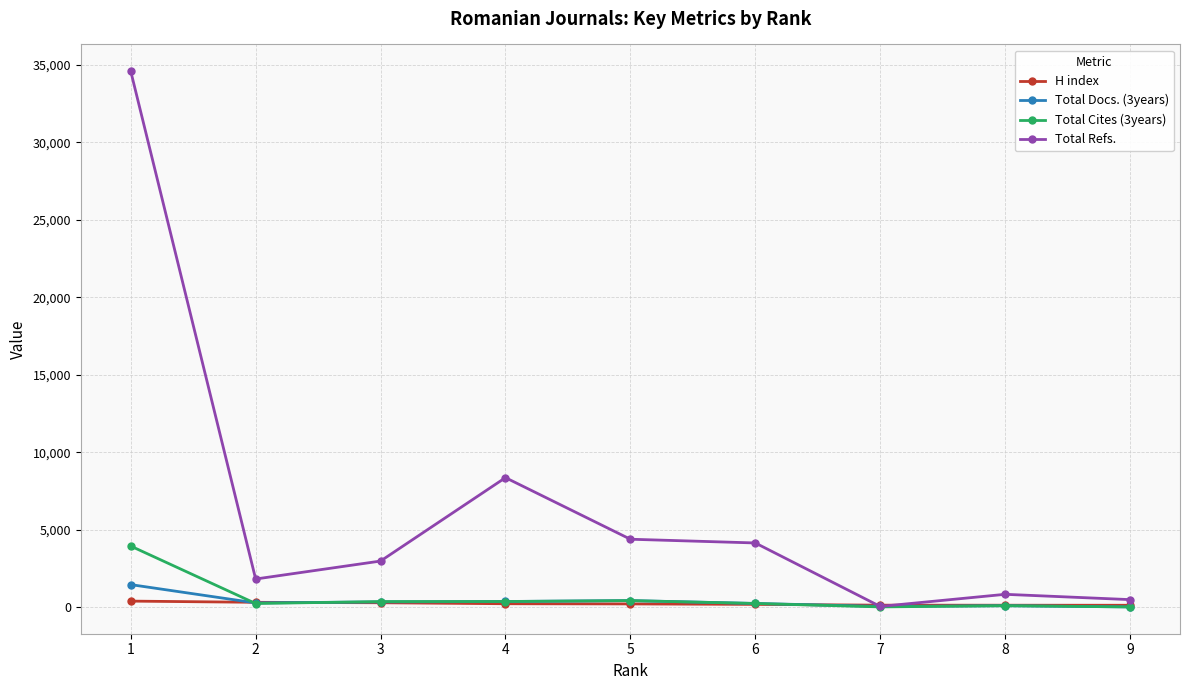

Which series ends up on top after the final intersection of Total Cites (3years) and Total Docs. (3years)?

Total Docs. (3years)